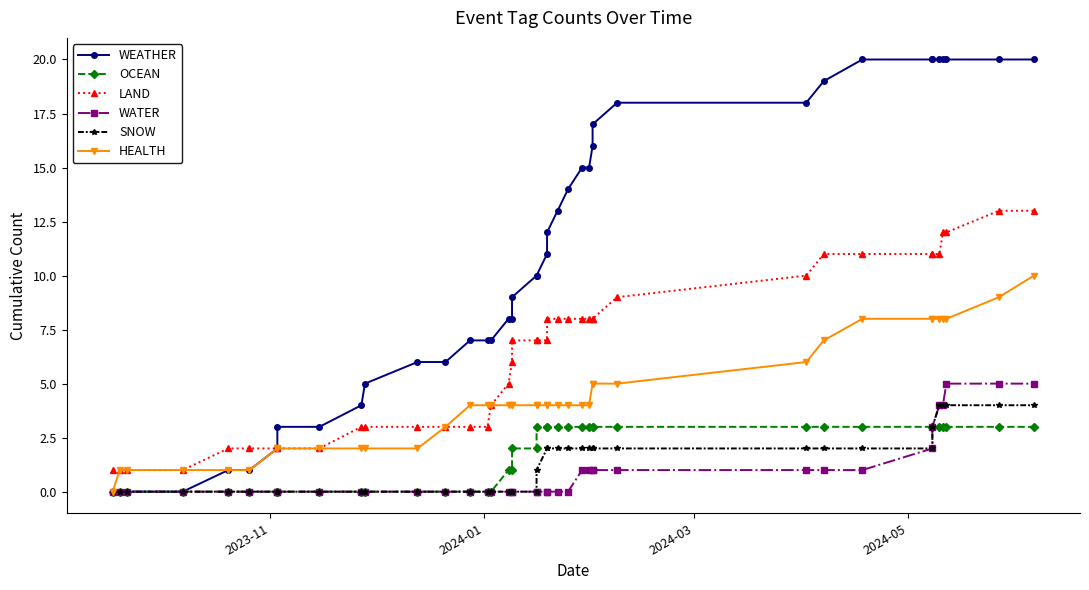

How many series are shown in this chart?

6